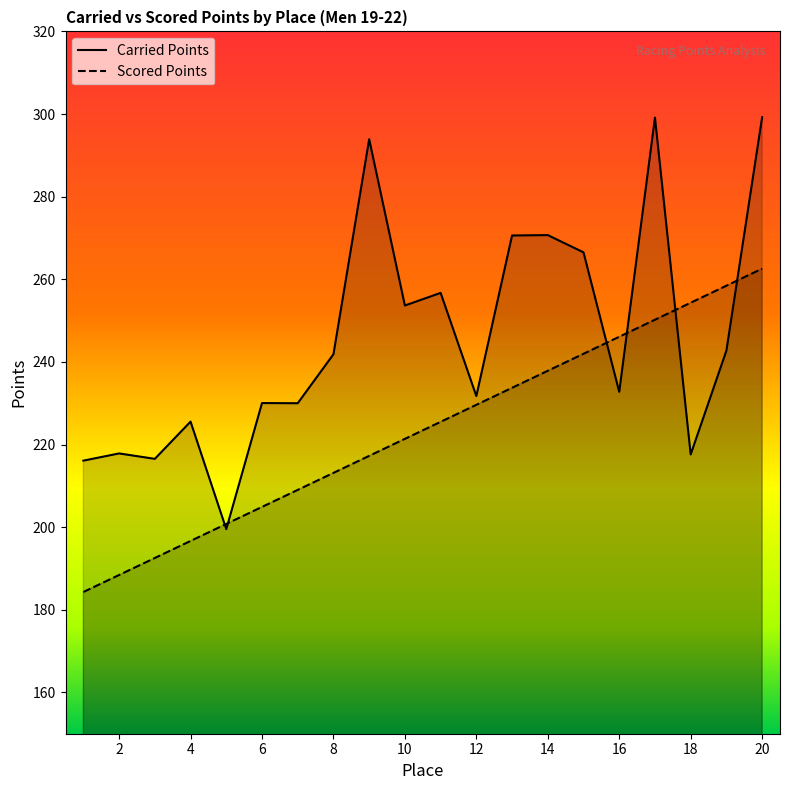

At which category does the chart reach its peak across all series?

20